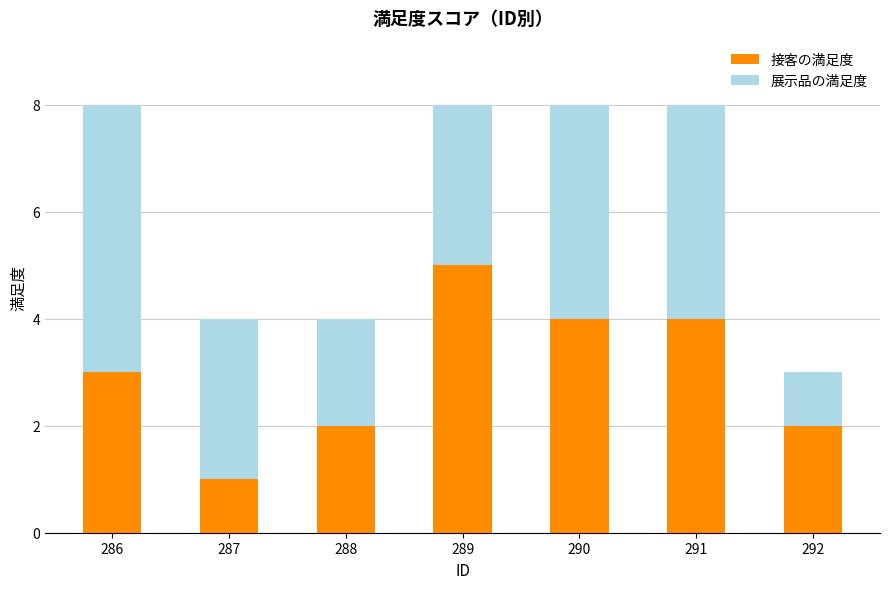

What is the value of the 接客の満足度 bar at the 1st from the left?

3